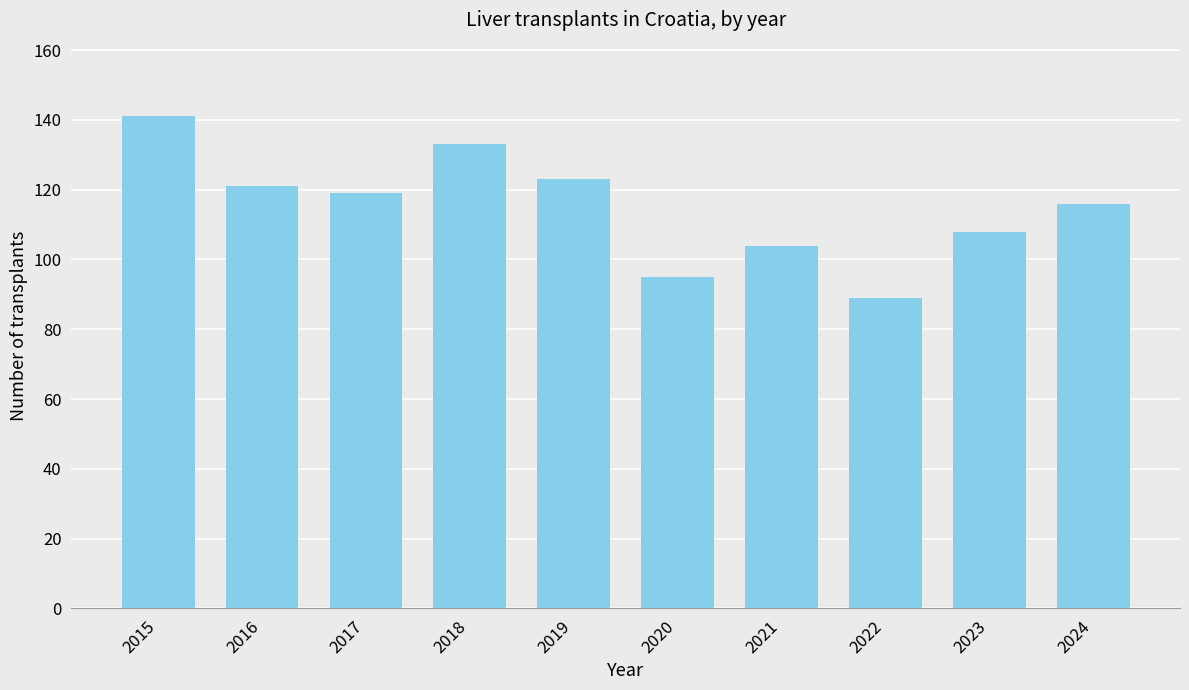

At which label does the data first exceed 119?

2015